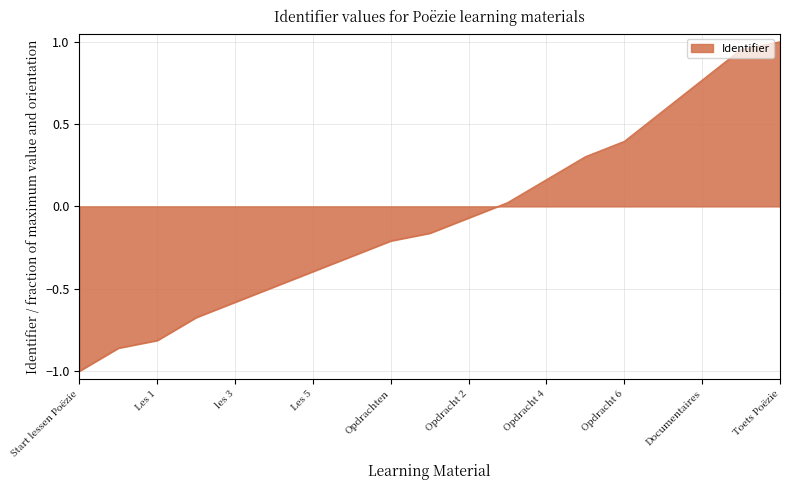

What is the smallest value displayed?

-1.0